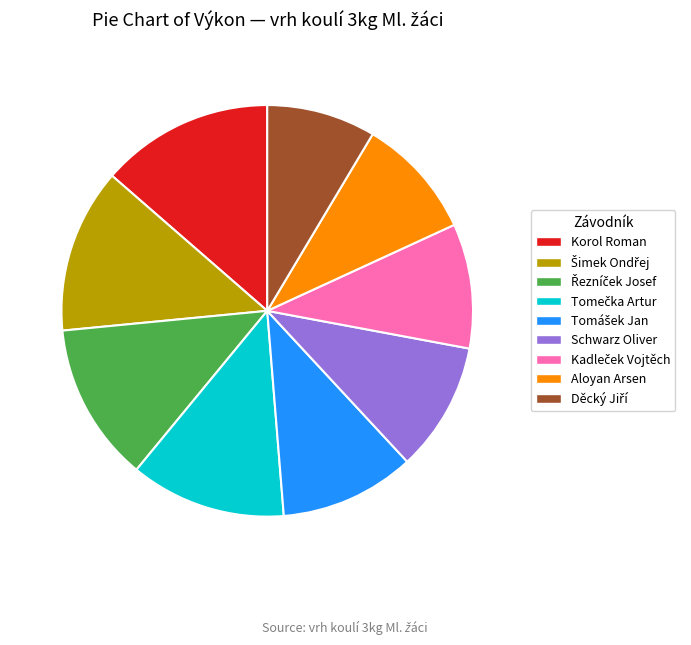

What is the largest slice in the pie chart?

Korol Roman